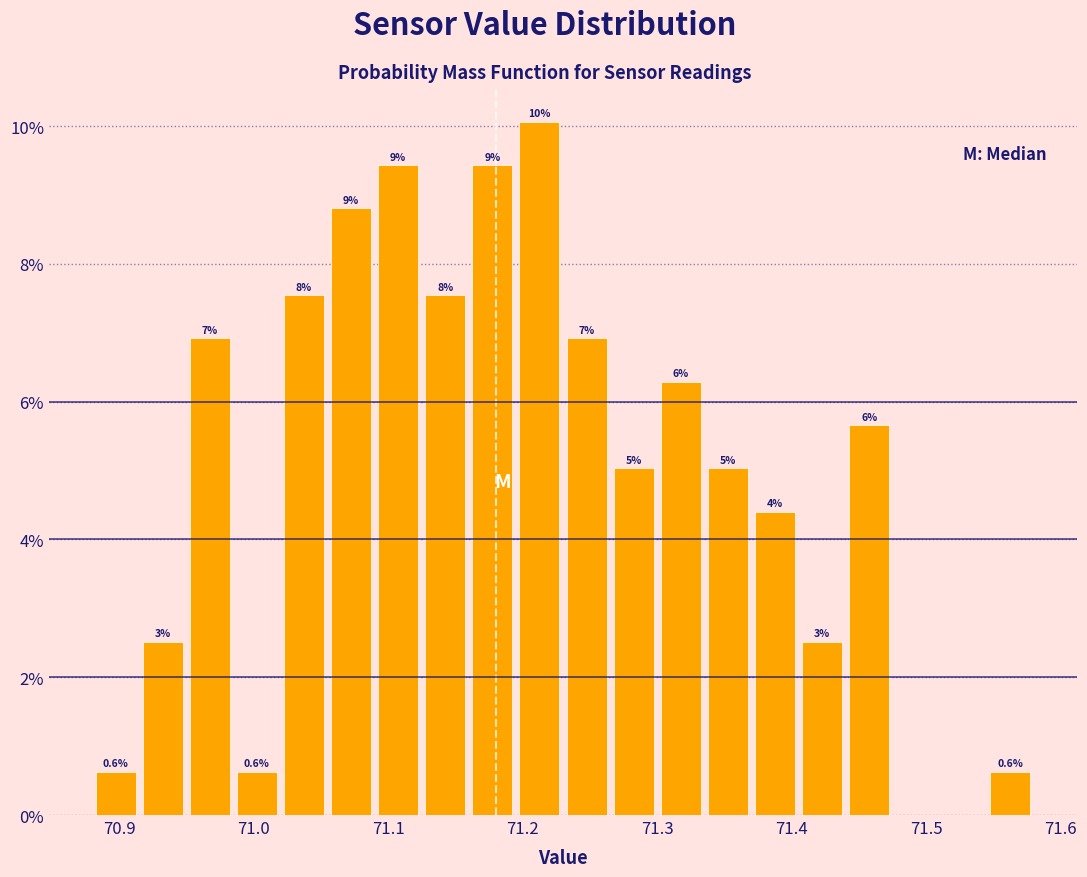

Around what value on the x-axis is the tallest bar? Give the approximate position of its centre, as read against the axis.

71.21